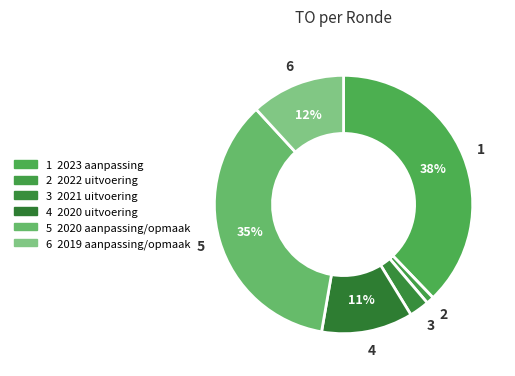

How many slices are in this pie chart?

6